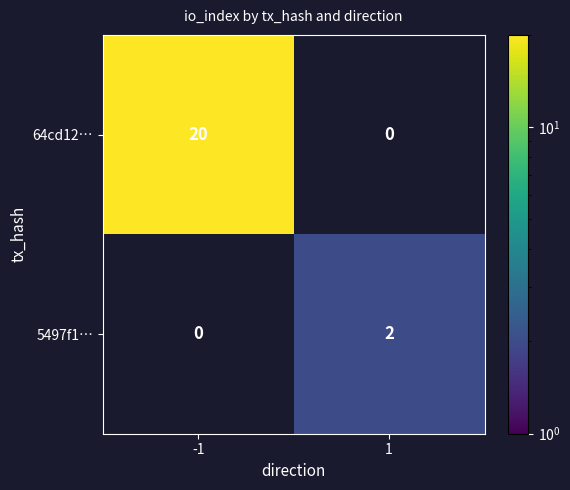

The value of 5497f1… at 1 is 3.5. True or false?

False